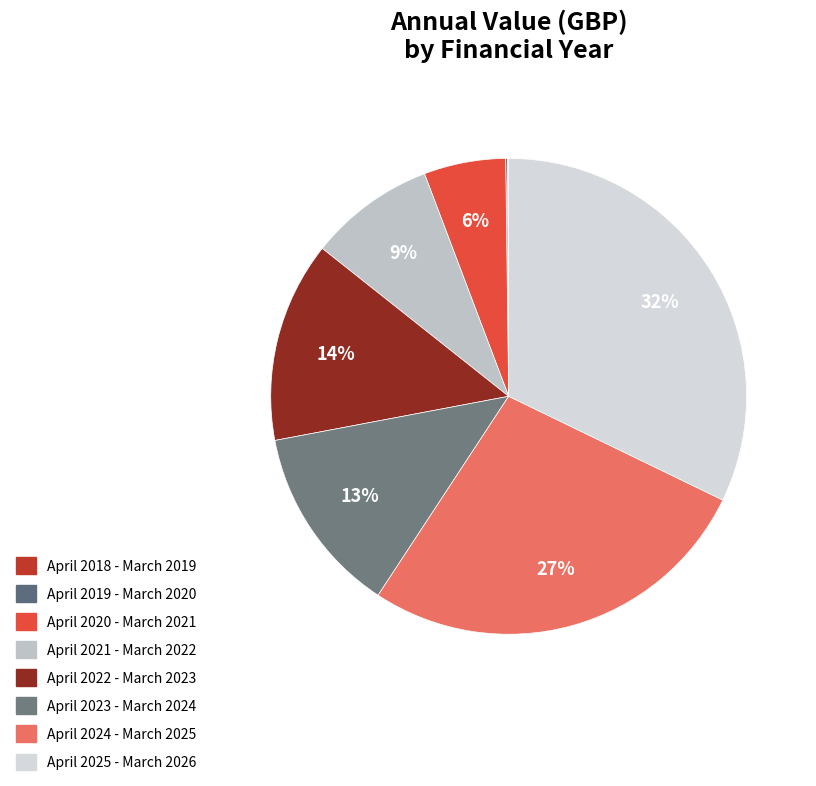

Is it true that April 2023 - March 2024 is 3% of the pie?

False